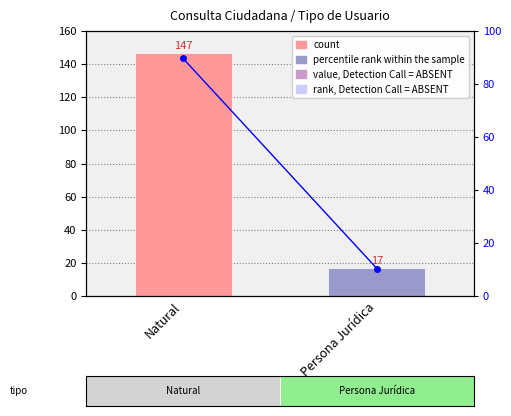

Is it true that count equals 247.6 at Natural?

False